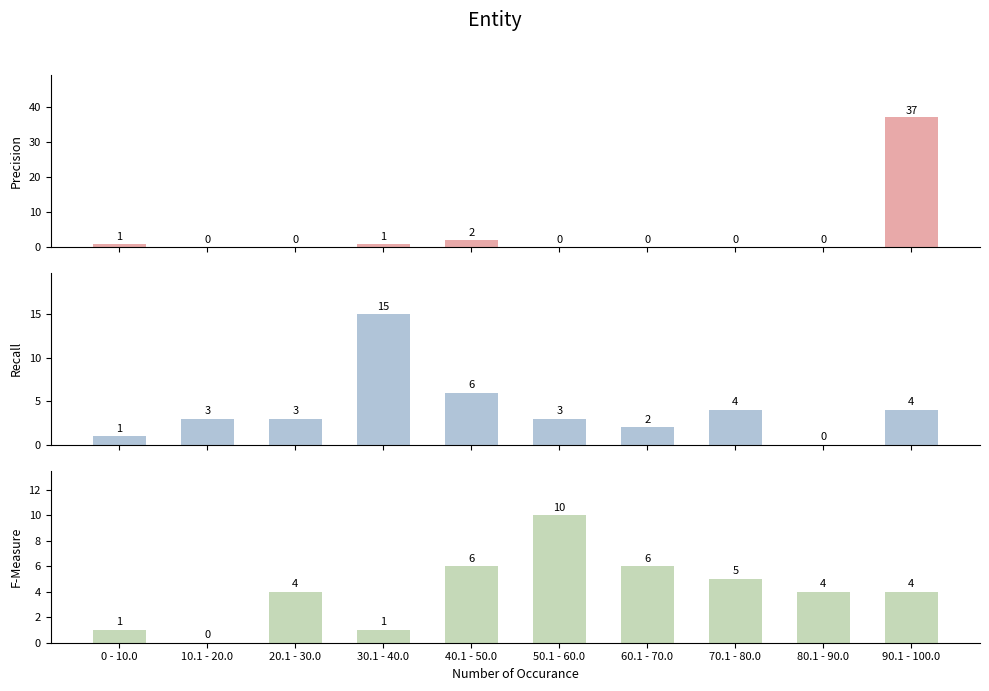

What is the average value of the Recall series?

4